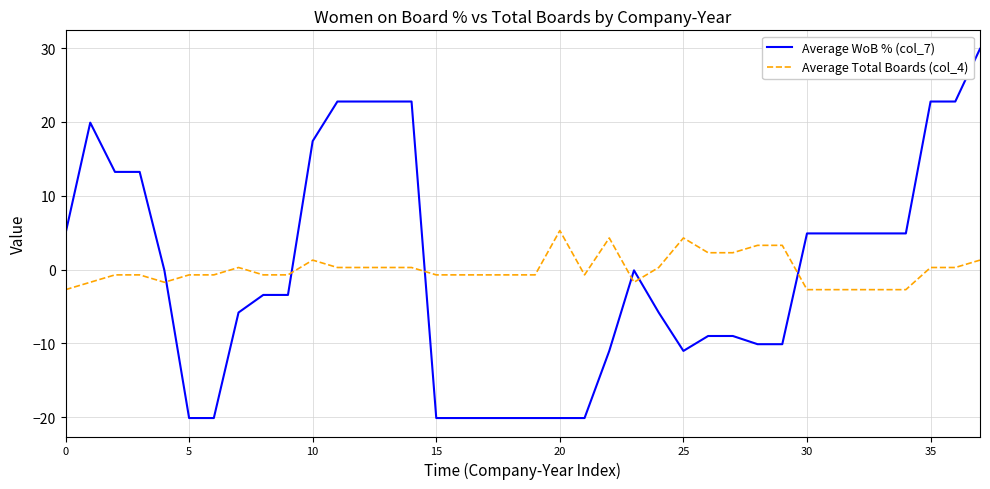

What is the maximum value for Average WoB % (col_7)?

29.9